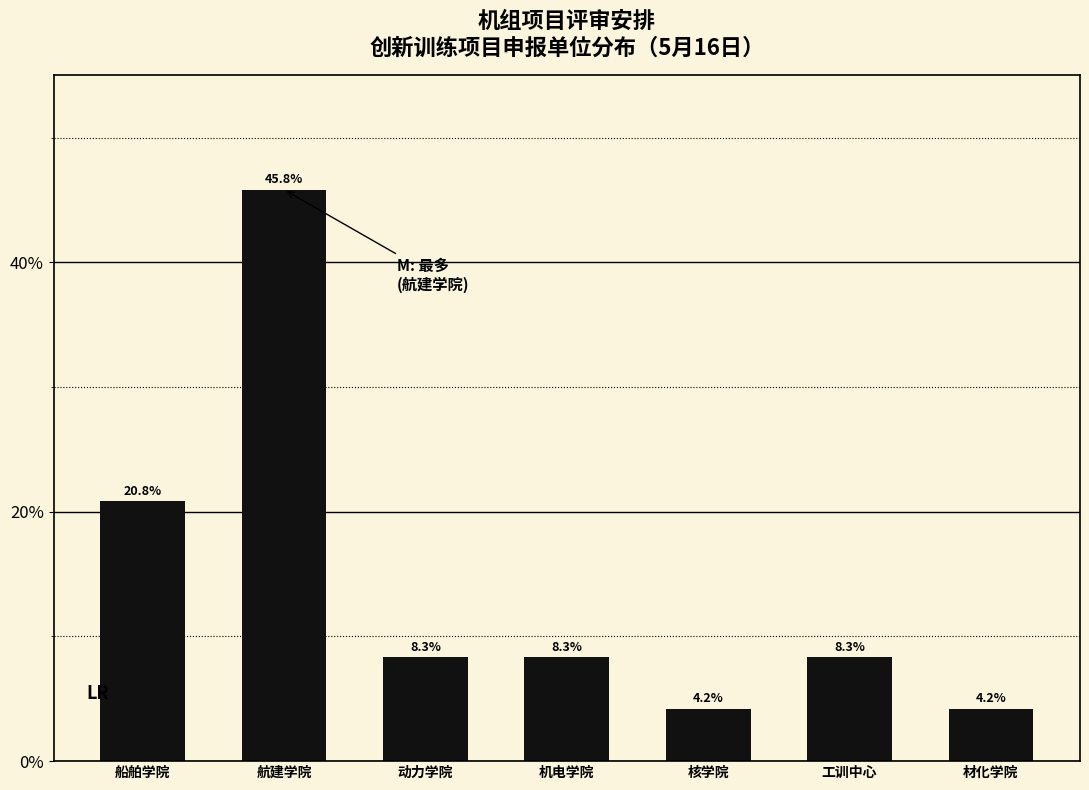

Reading left to right, what are all the values shown in this chart?

船舶学院=20.8	航建学院=45.8	动力学院=8.3	机电学院=8.3	核学院=4.2	工训中心=8.3	材化学院=4.2